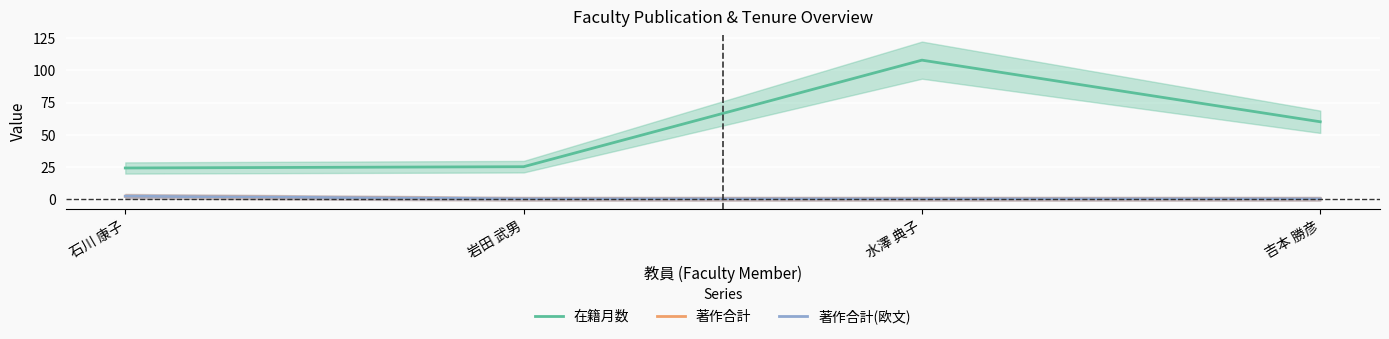

True or false: 在籍月数 and 著作合計 intersect in this chart.

False